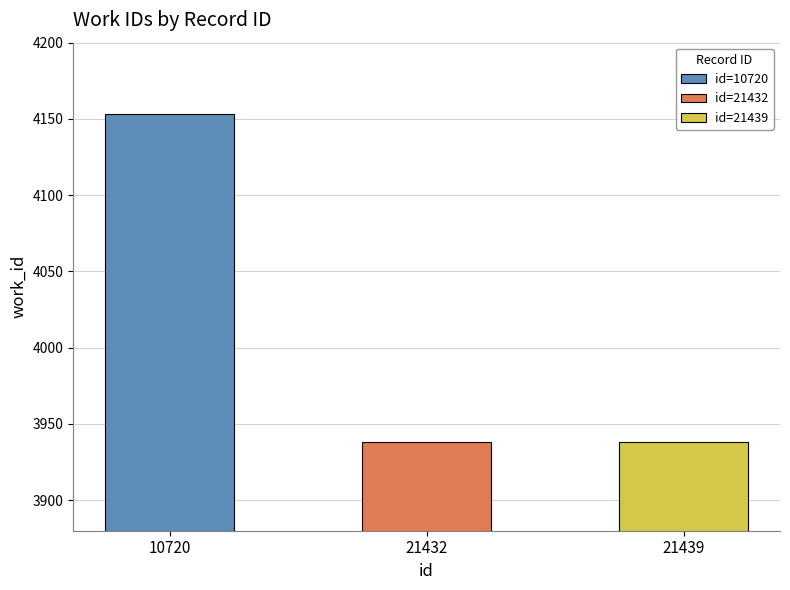

What is the approximate value at 21439, to the nearest 5?

3940